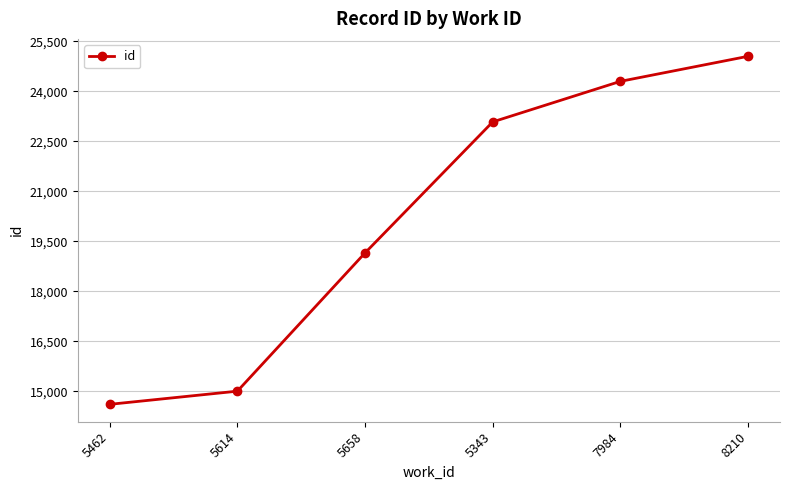

Reading left to right, list all the values displayed in this chart.

14609	15004	19154	23086	24303	25055